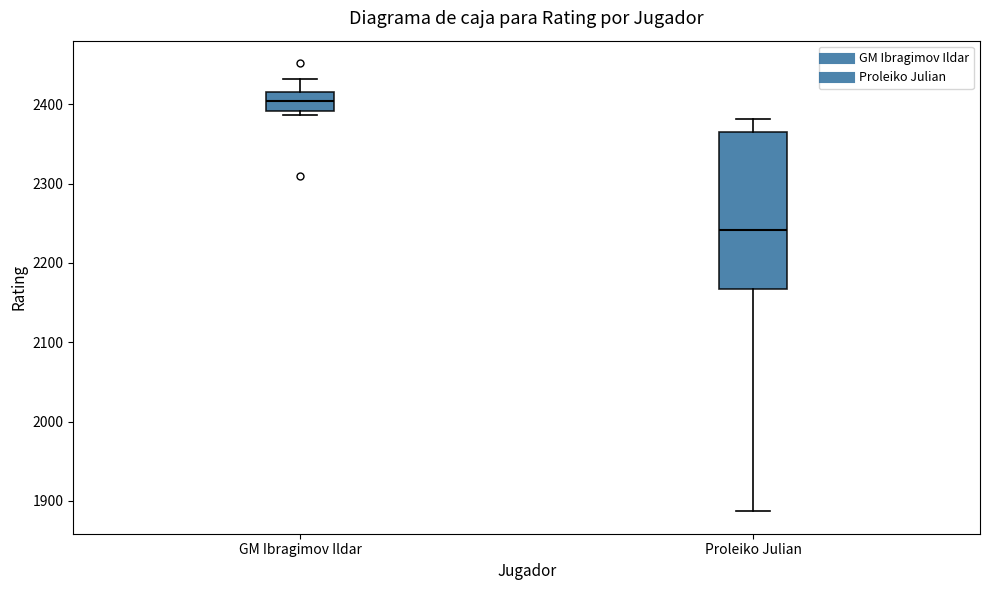

Which box is the tallest, from its lower edge to its upper edge?

Proleiko Julian